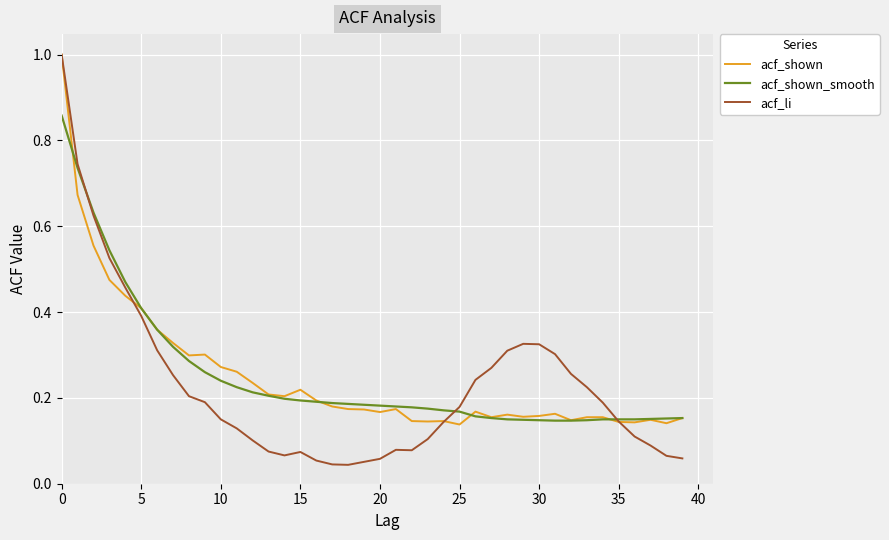

Which series has the widest spread of values?

acf_li